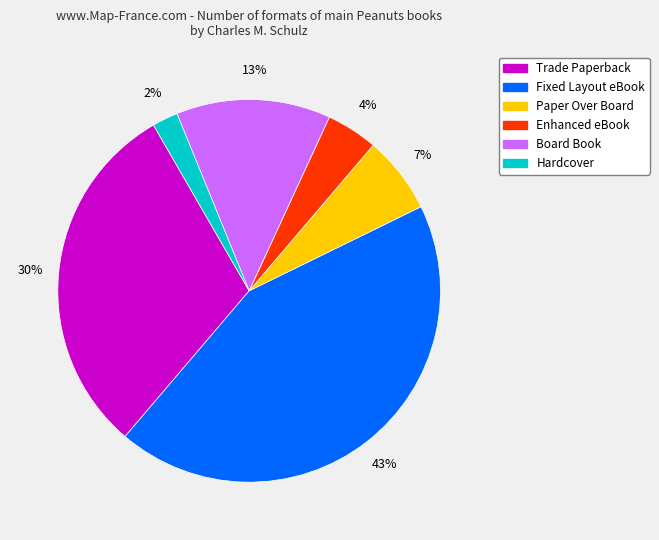

To the nearest percent, what is the average slice percentage?

17%